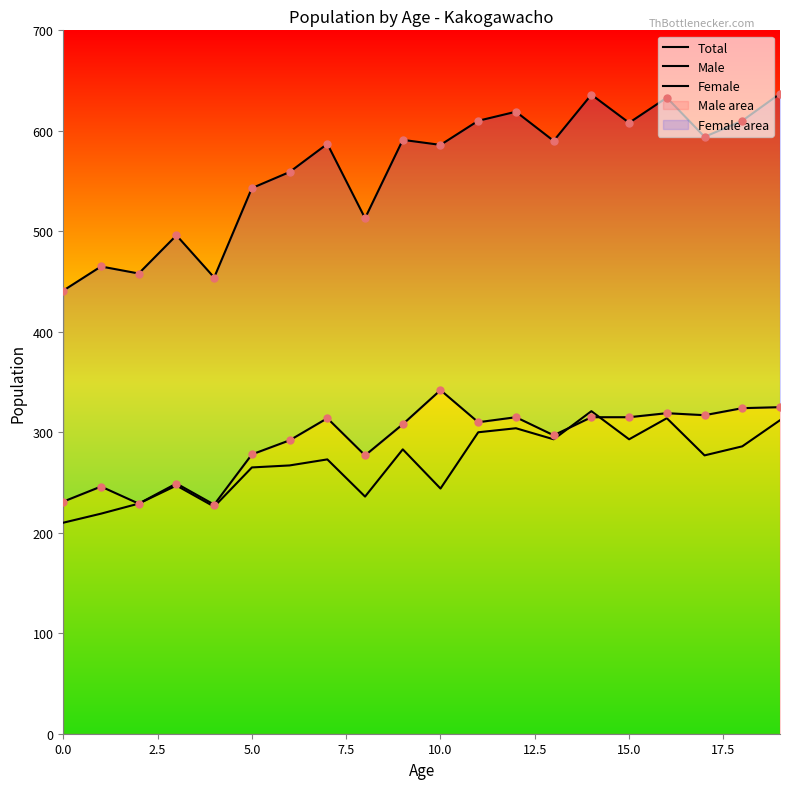

What are all the series names shown in the legend?

Total, Male, Female